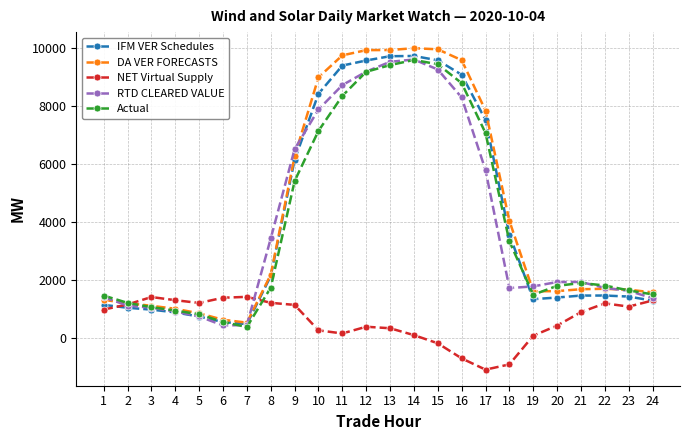

How many values in NET Virtual Supply are above zero?

20